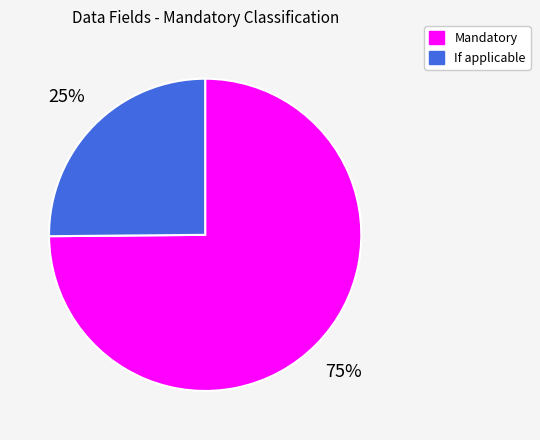

The Mandatory slice represents 75% of the pie. True or false?

True